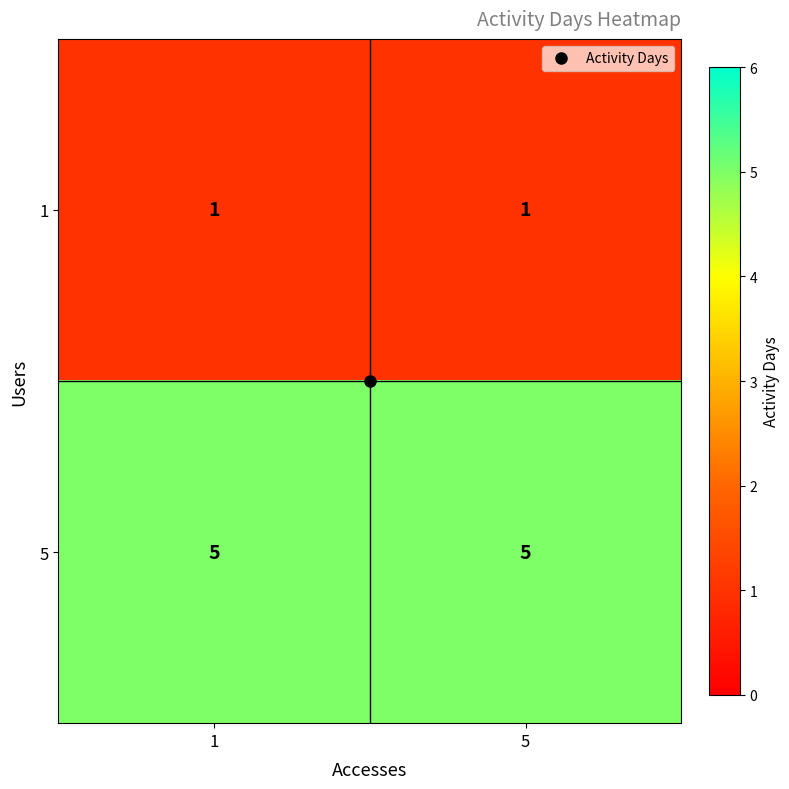

Which series has the largest total across all categories?

5